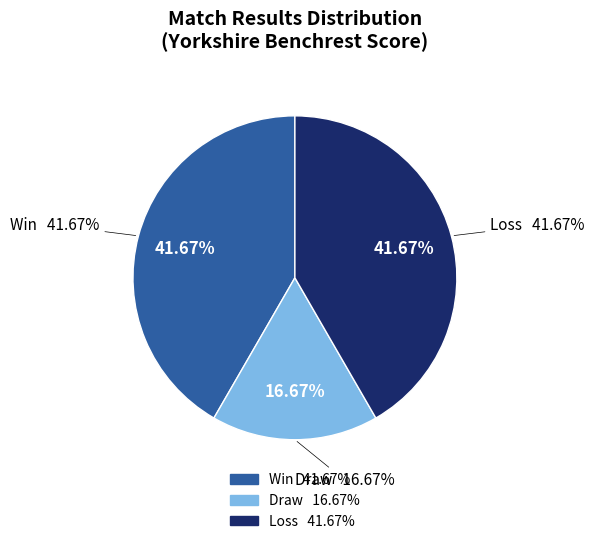

Which slice is the smallest?

D